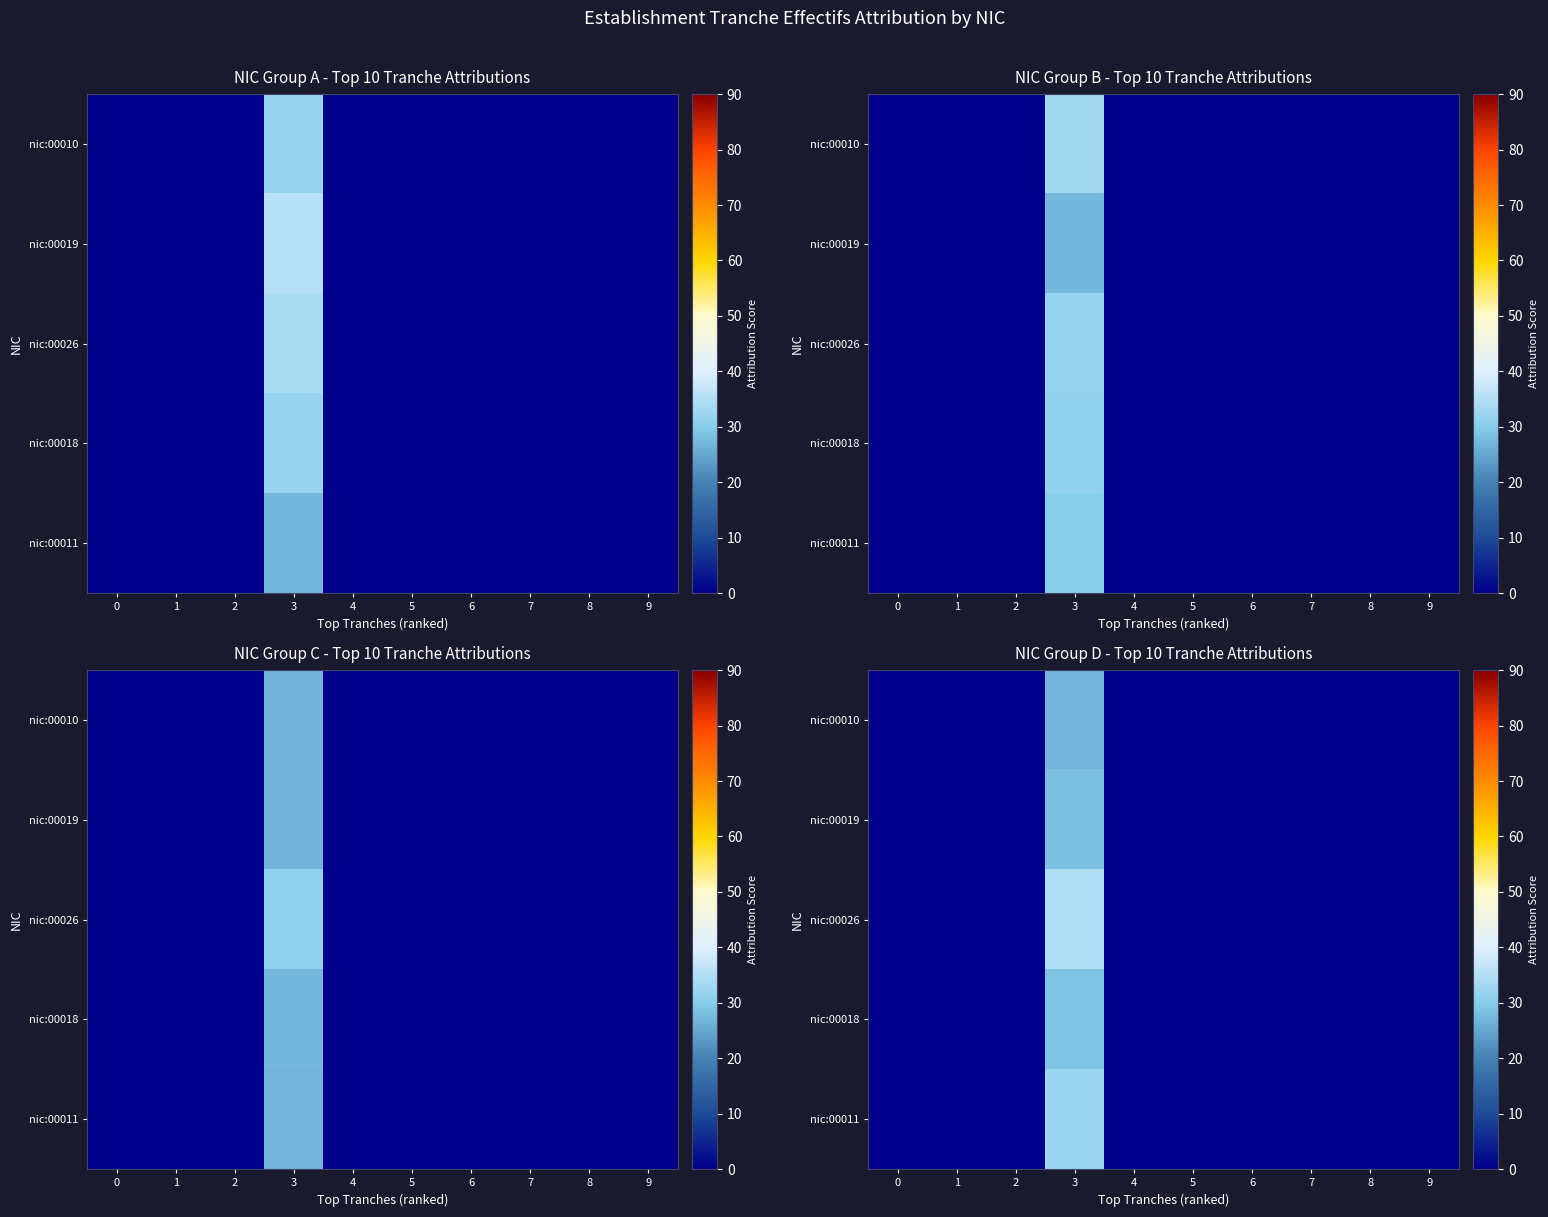

Is the value of row_2 at 3 greater than the value of row_3 at 6?

Yes